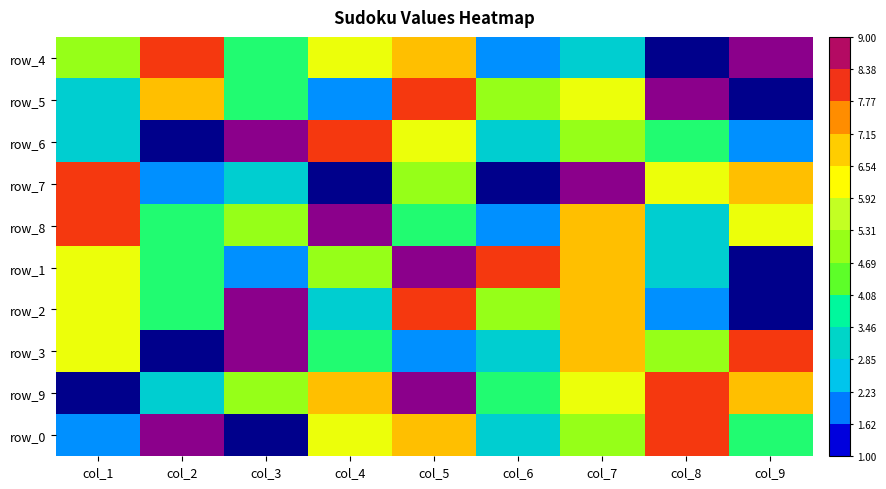

At which label does row_3 reach its peak?

col_3